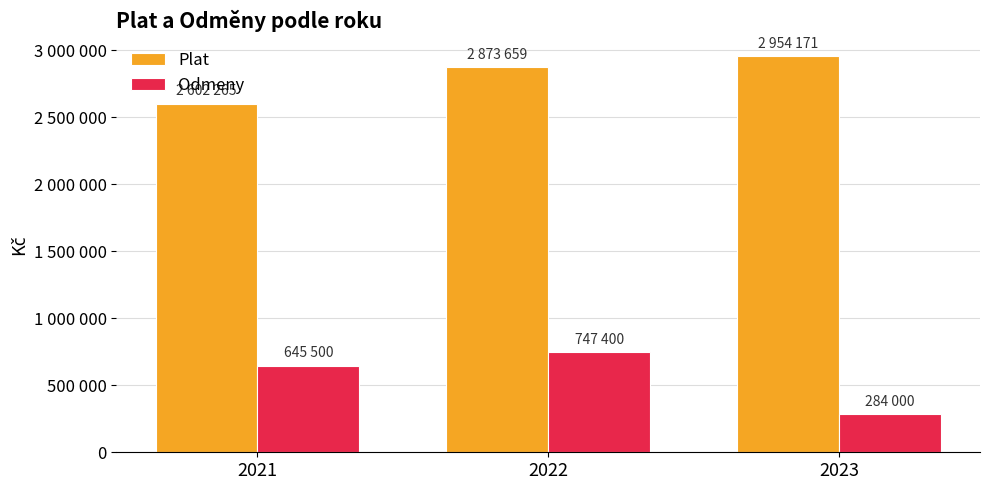

What are all the series names shown in the legend?

Plat, Odmeny